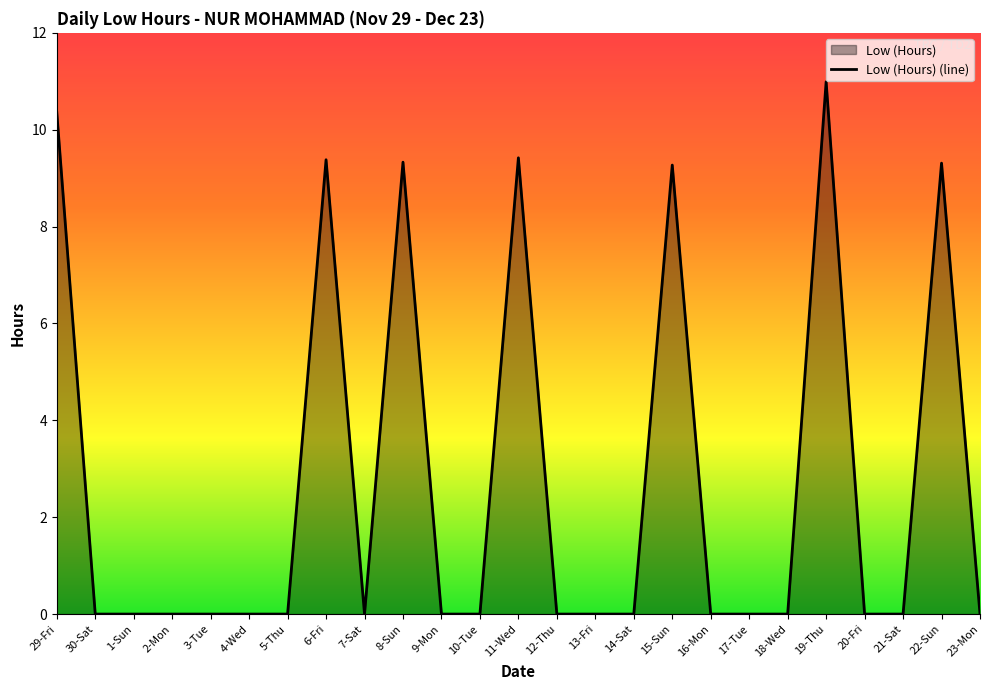

How many positive values are there?

7